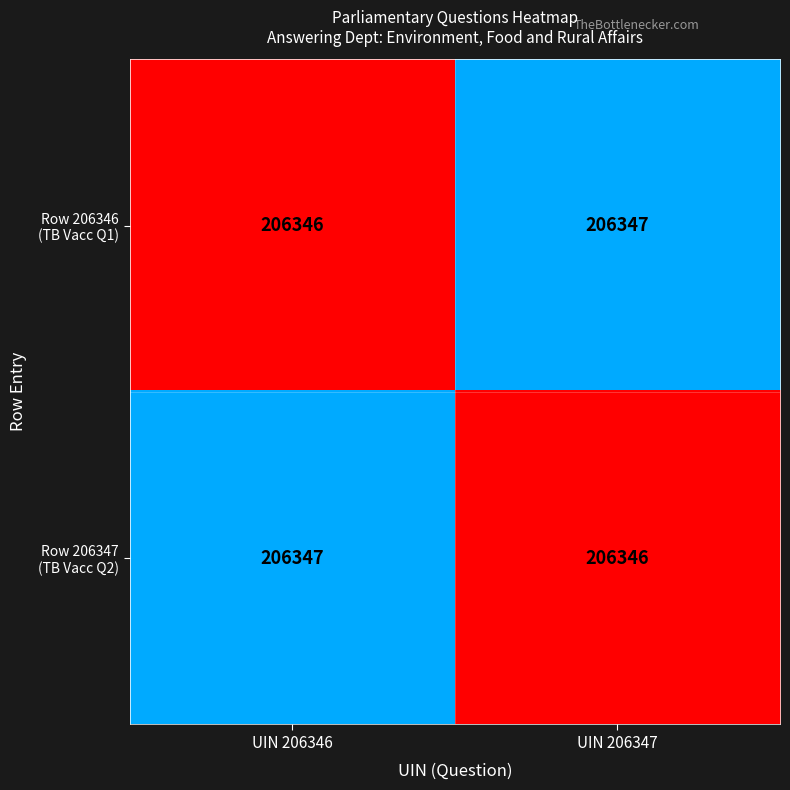

What is the total value across all series at UIN 206347?

412693